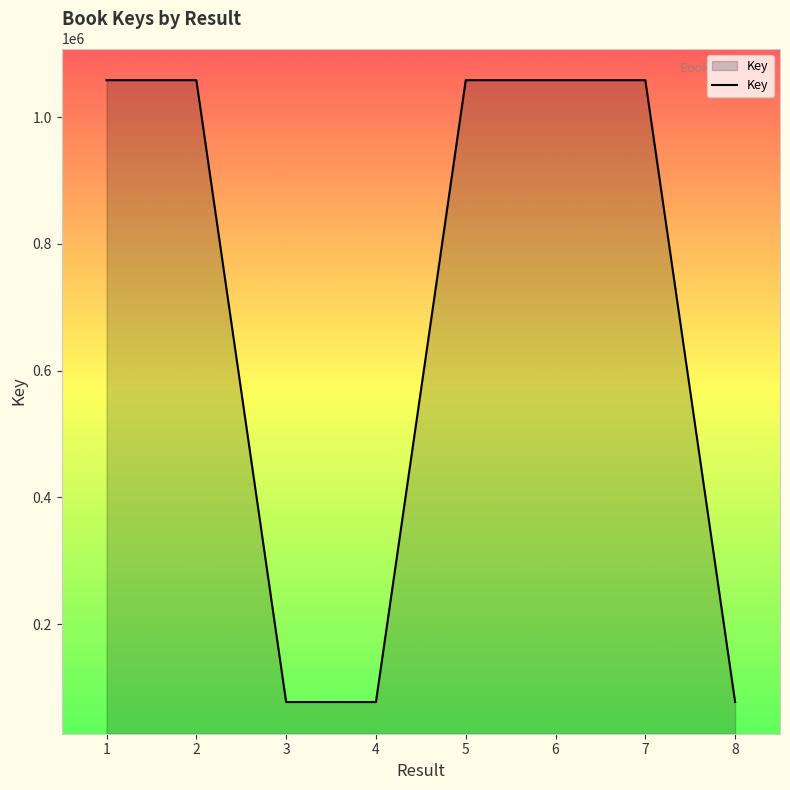

What is the sum of the values at 4 and 8?

153916